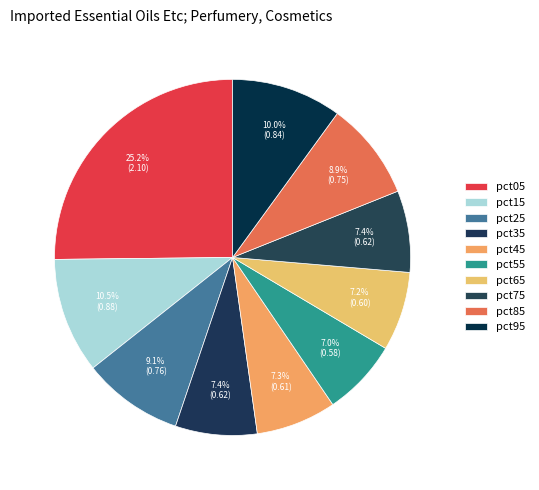

Between pct55 and pct25, which is larger?

pct25